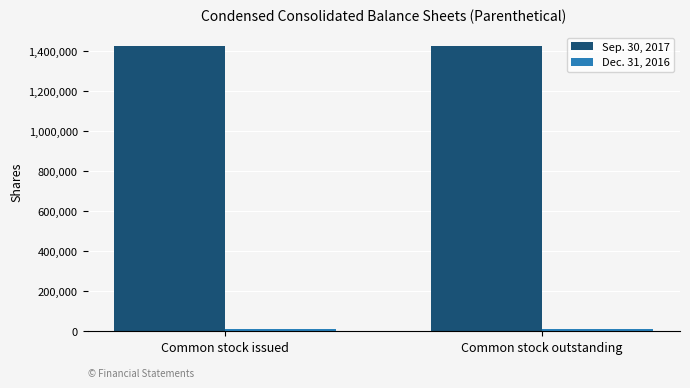

What is the maximum value for Sep. 30, 2017?

1426153